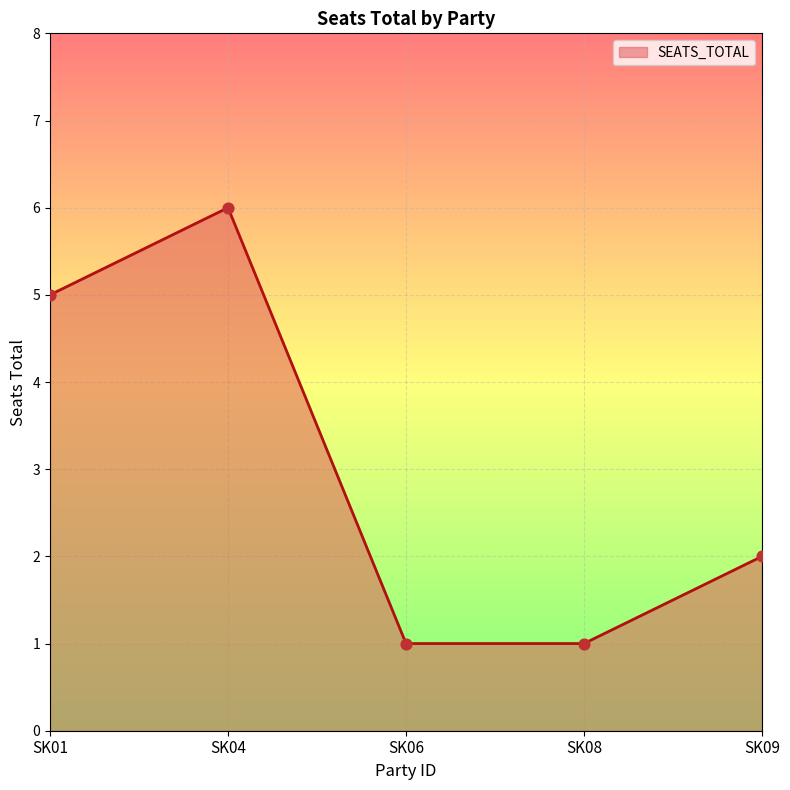

What is the change in value from SK04 to SK09?

-4